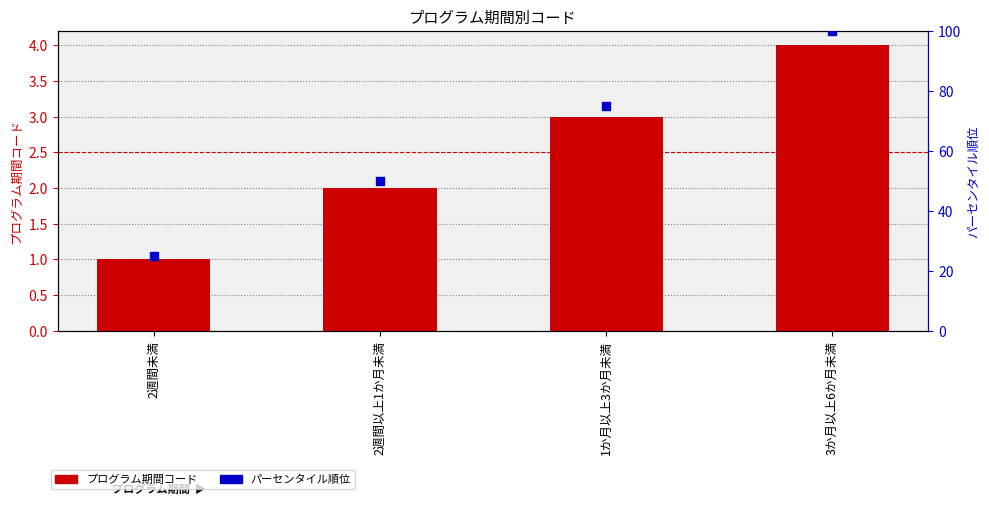

At how many categories does at least one series exceed 2?

4